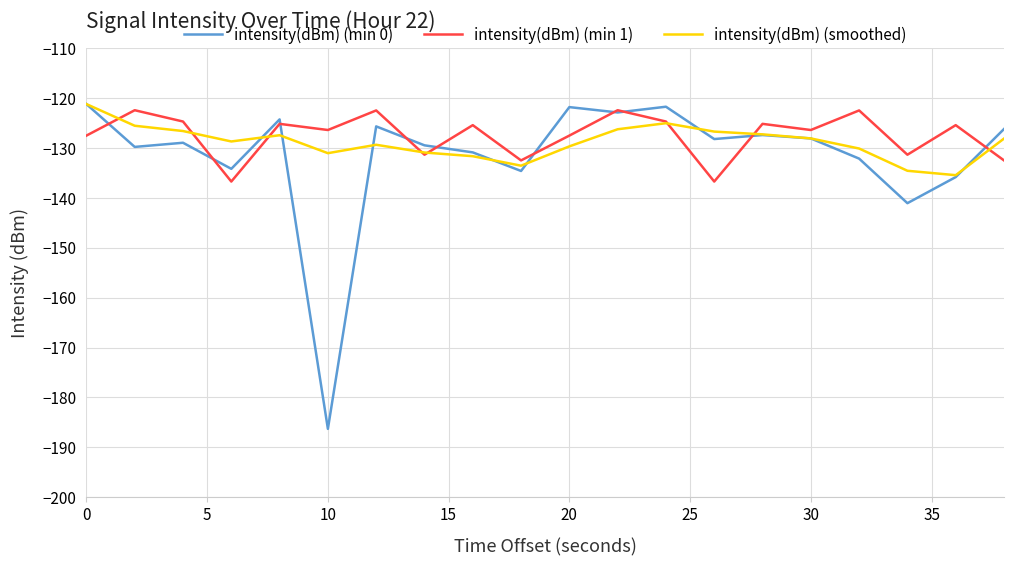

Which series has the largest range (max minus min)?

intensity(dBm) (min 0)